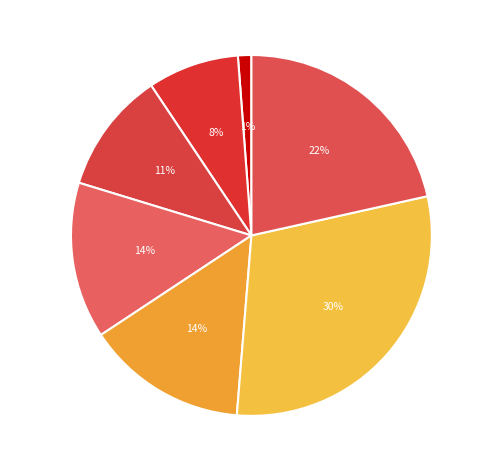

To the nearest percent, what percentage of the pie is Kurang dari 25?

1%